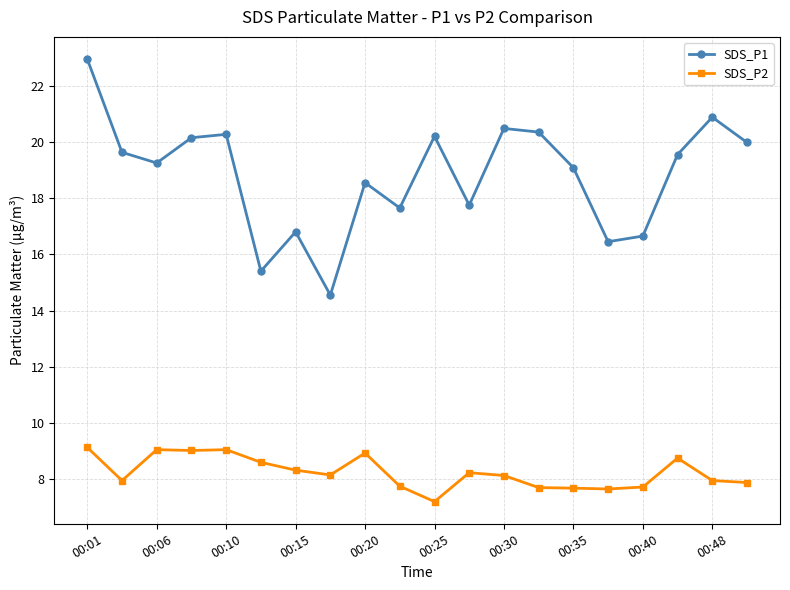

What is the smallest value displayed?

7.2